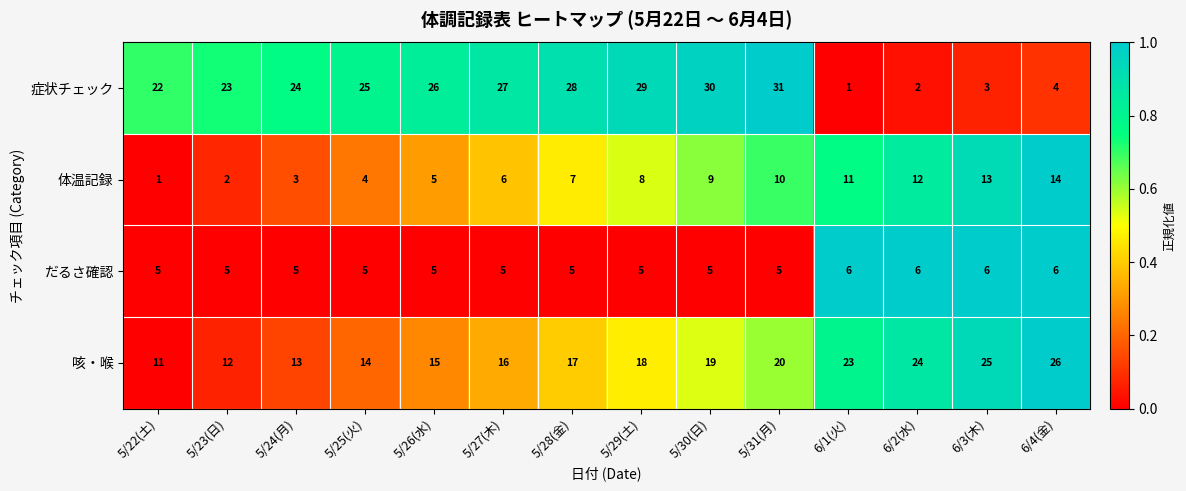

What is the total value across all series at 5/25(火)?

48